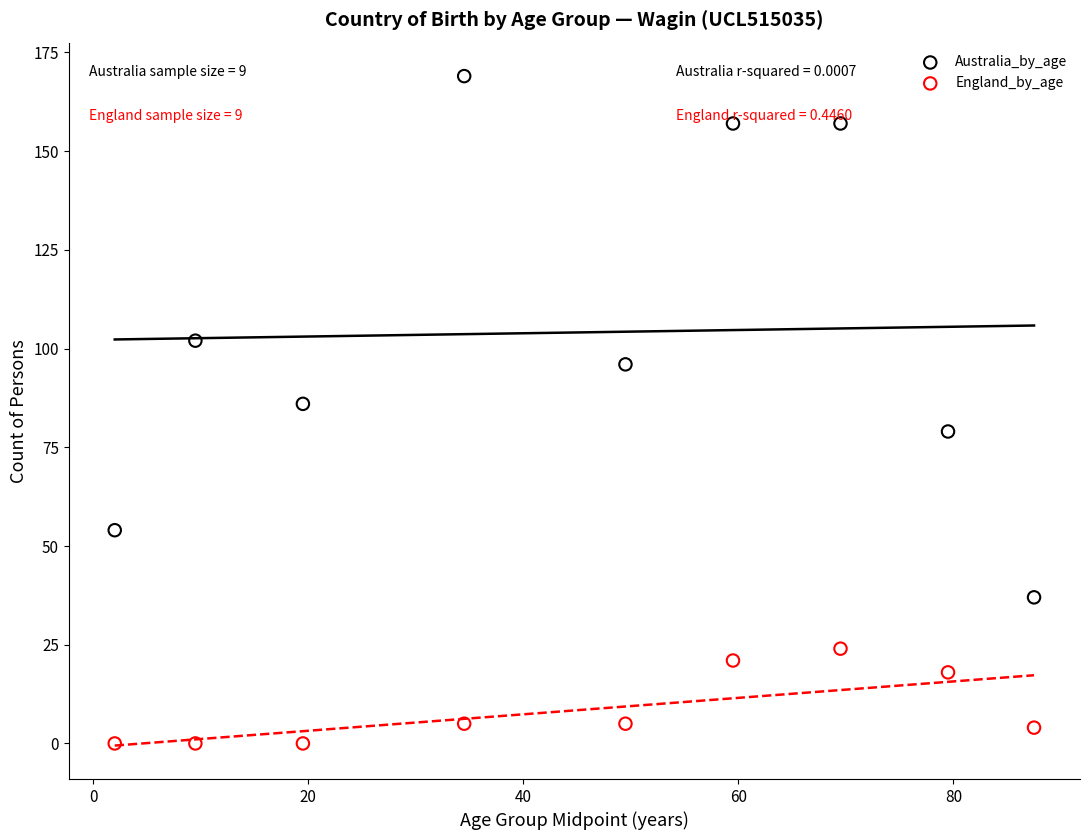

Across all data points, what is the range of Y values (max minus min)?

169